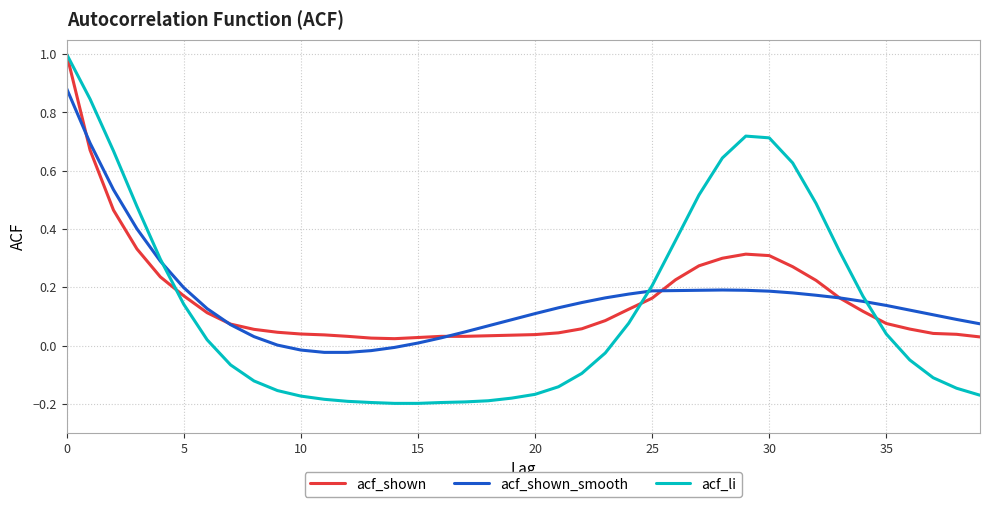

Does the chart display data point markers on the line(s)?

No